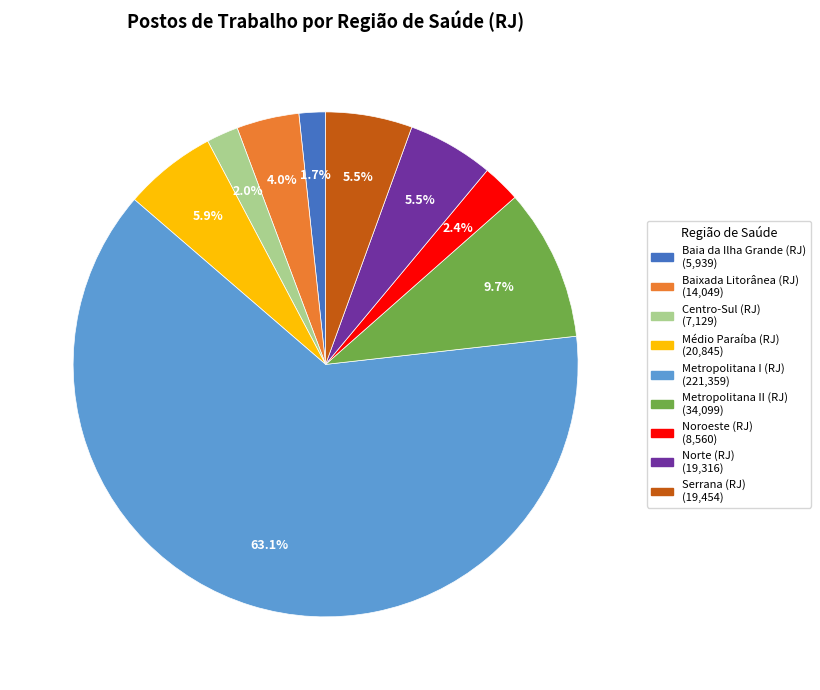

Count the number of slices in the pie.

9